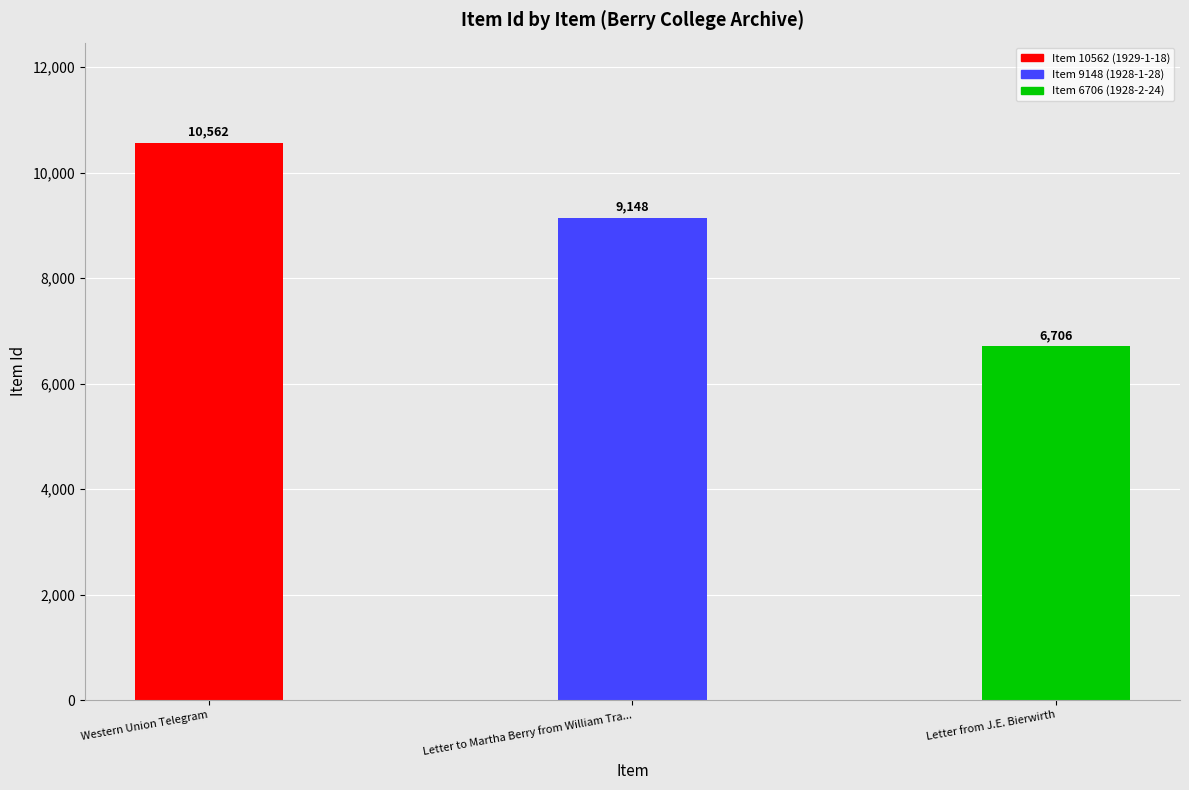

What is the difference between the values at 9148 and 6706?

2442